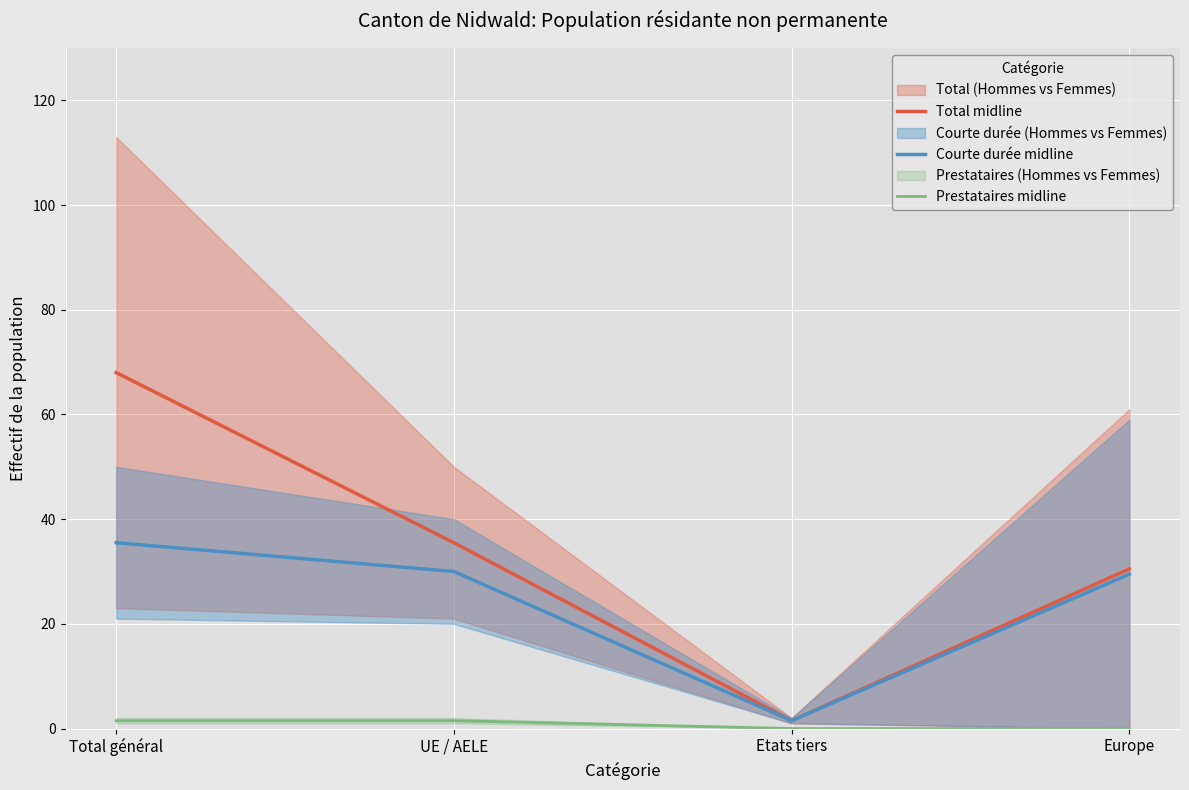

List the labels in order of Prestataires midline value, smallest first.

Etats tiers, Europe, Total général, UE / AELE